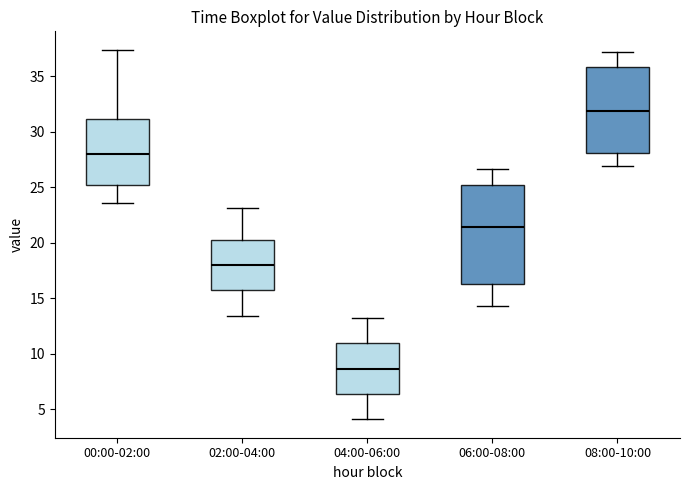

Where does the median line of the box for 08:00-10:00 sit on the y-axis? The values are not printed on the chart, so give them approximately, as read against the axis.

32.0